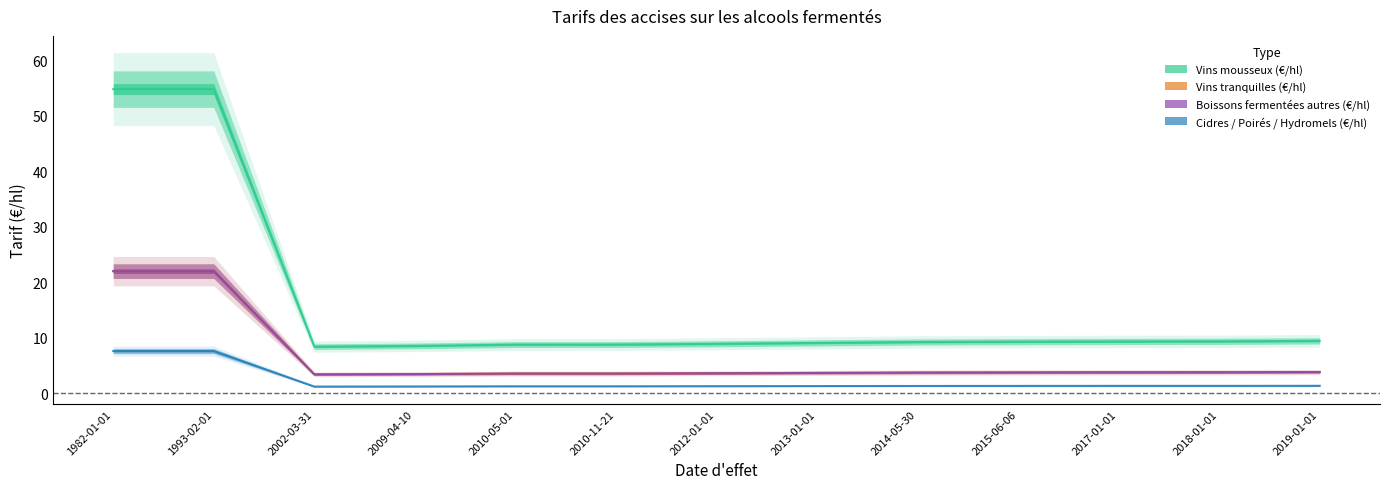

What is the highest value of the Cidres / Poirés / Hydromels (€/hl) series?

7.6